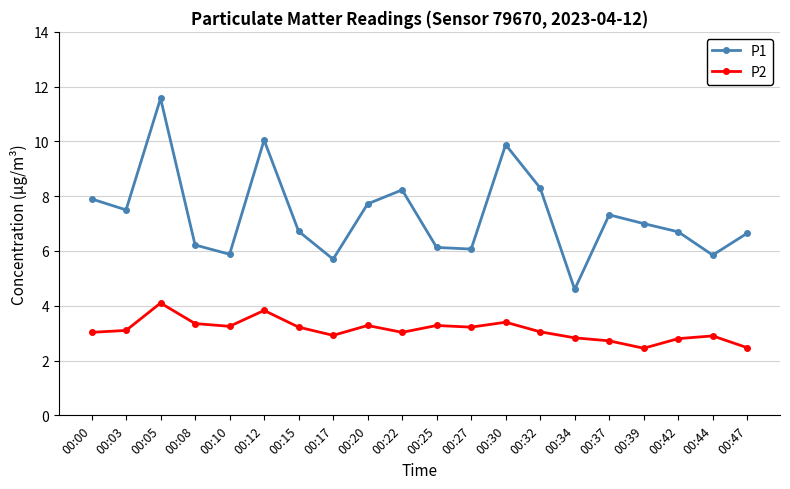

Rank the series by their average value, from lowest to highest.

P2, P1